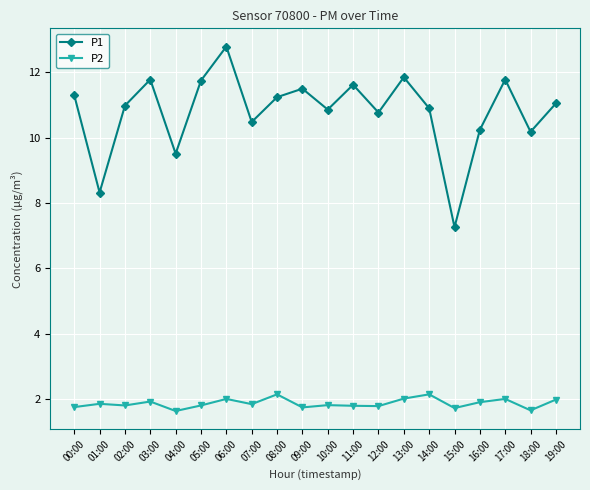

True or false: P1 and P2 cross at least once.

False